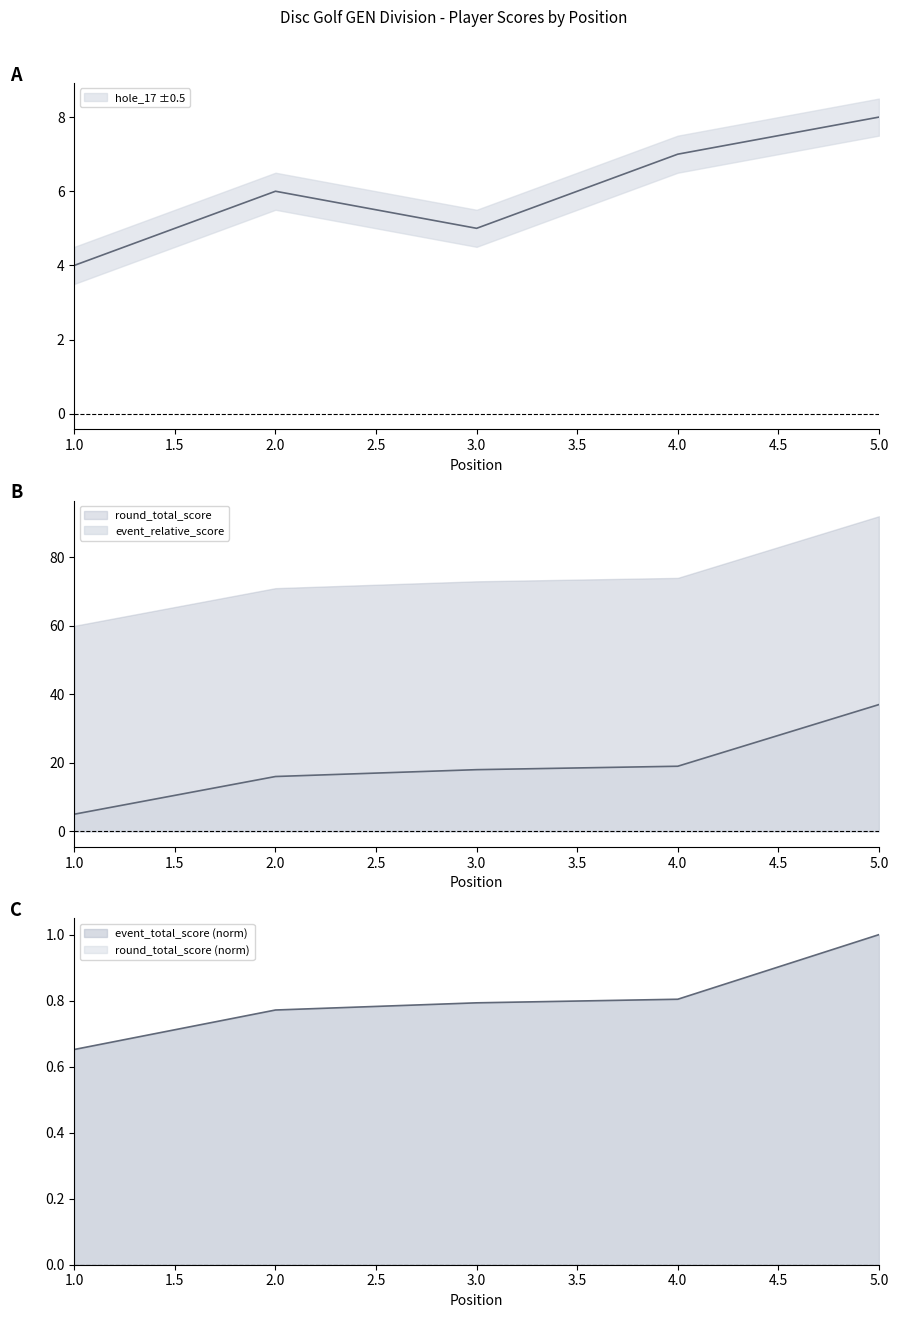

Is it true that hole_17 equals 8.0 at 5?

True